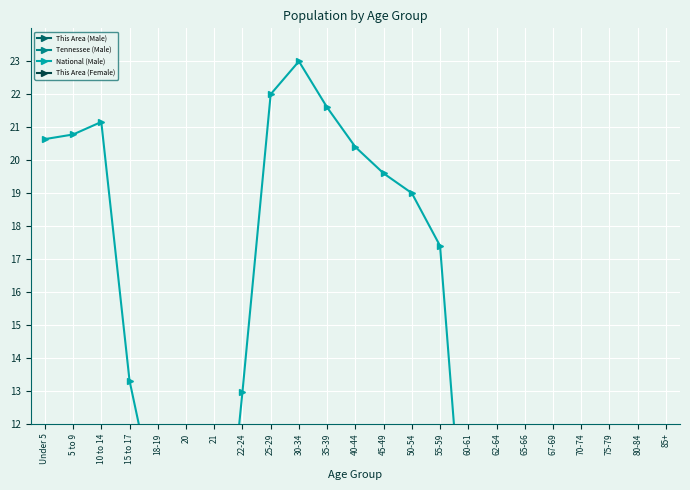

What is the maximum value shown in the chart?

23.0